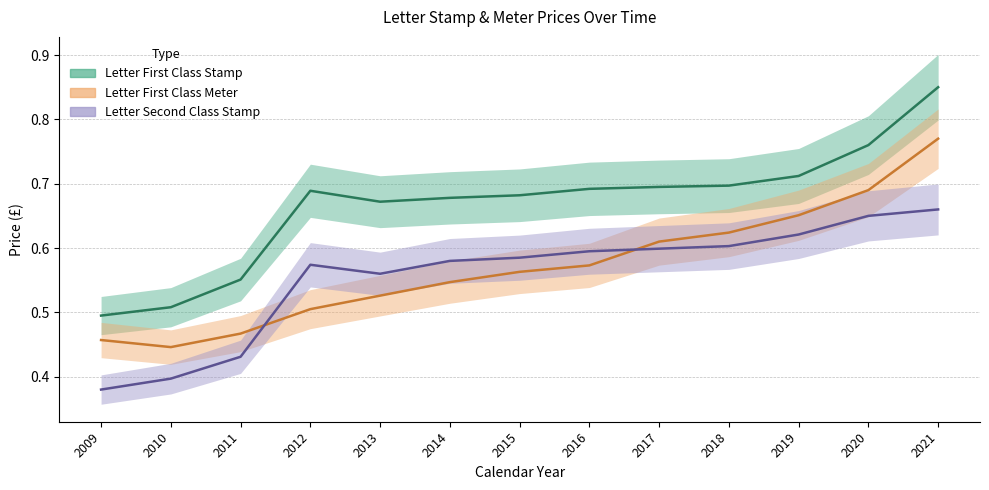

How many Letter Second Class Stamp values are between 0 and 1?

13